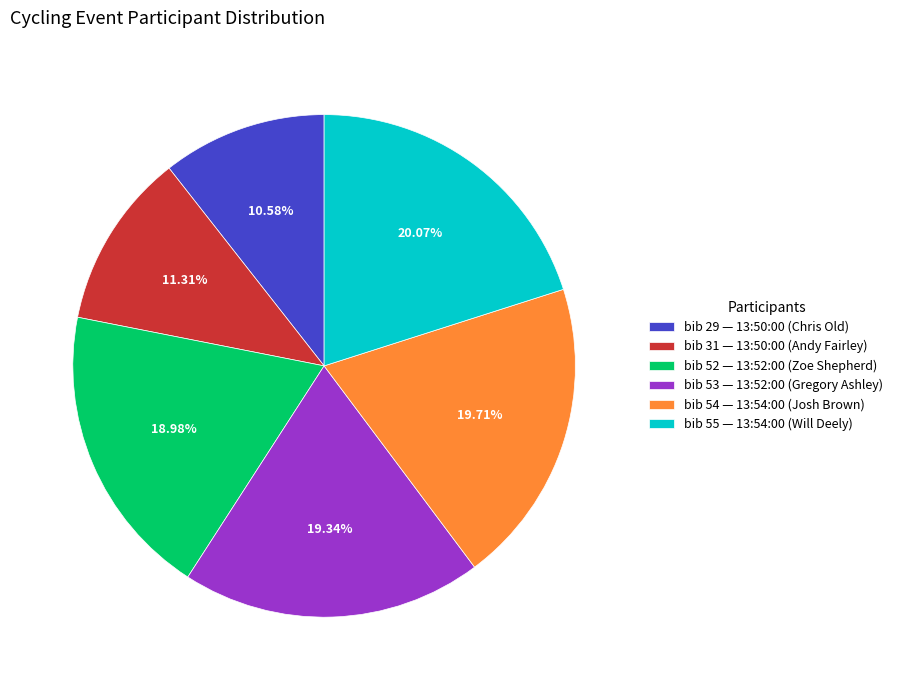

Combined, do bib 54 — 13:54:00 (Josh Brown) and bib 53 — 13:52:00 (Gregory Ashley) account for over 50%?

No